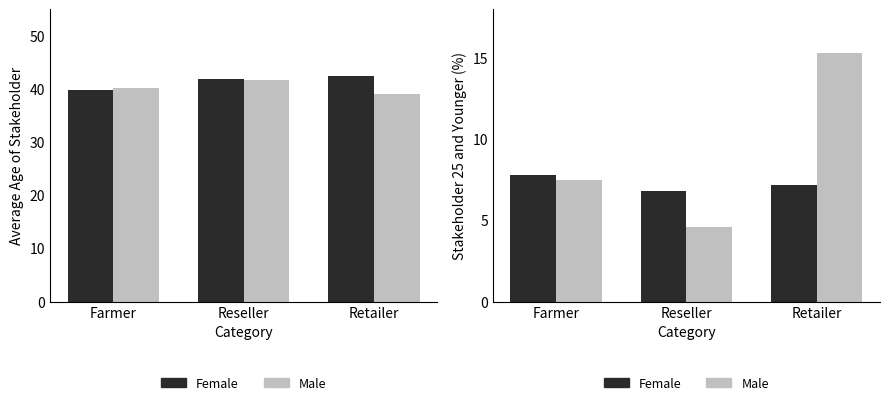

What is the sum of all Female values?

21.8